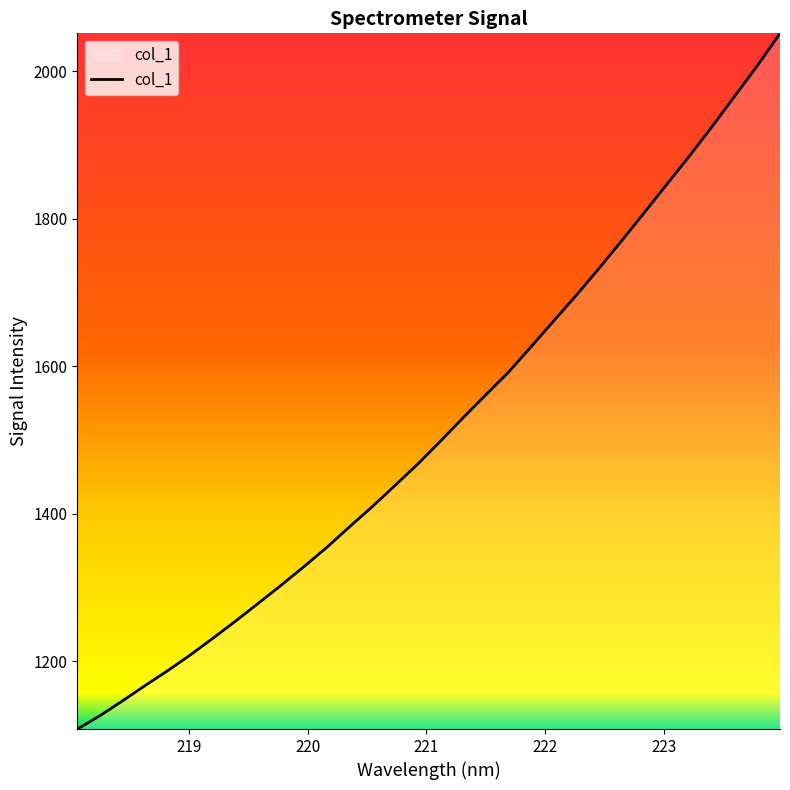

How many lines are shown in the chart?

1